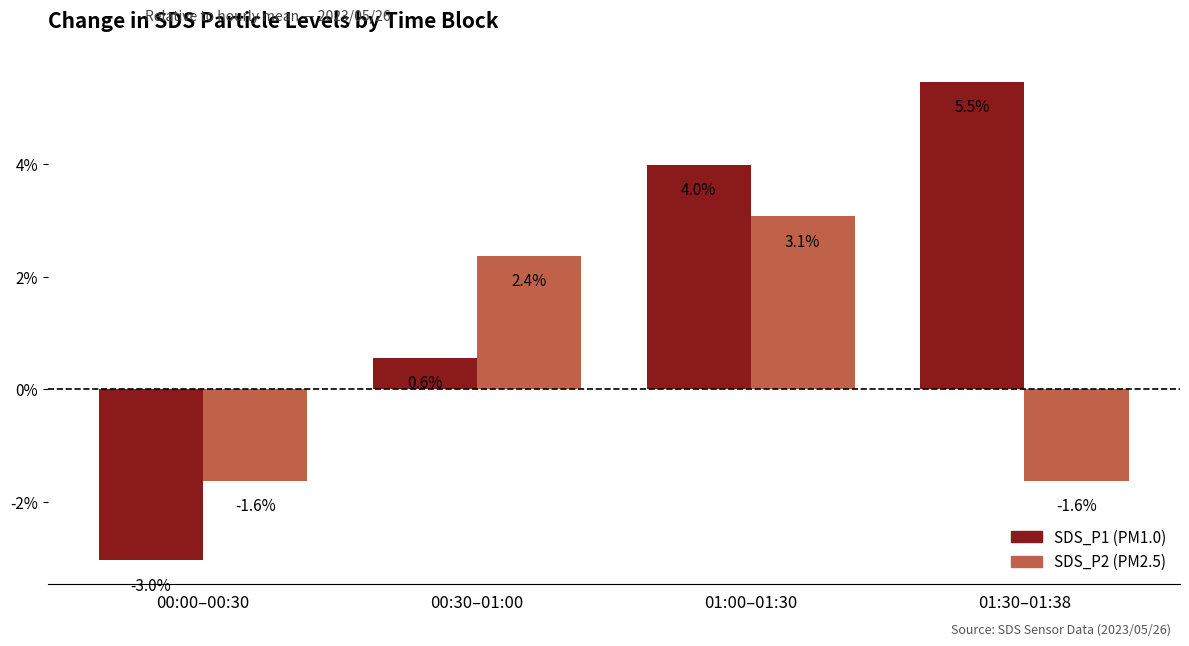

What is the spread (max minus min) of values at 00:00–00:30?

1.4